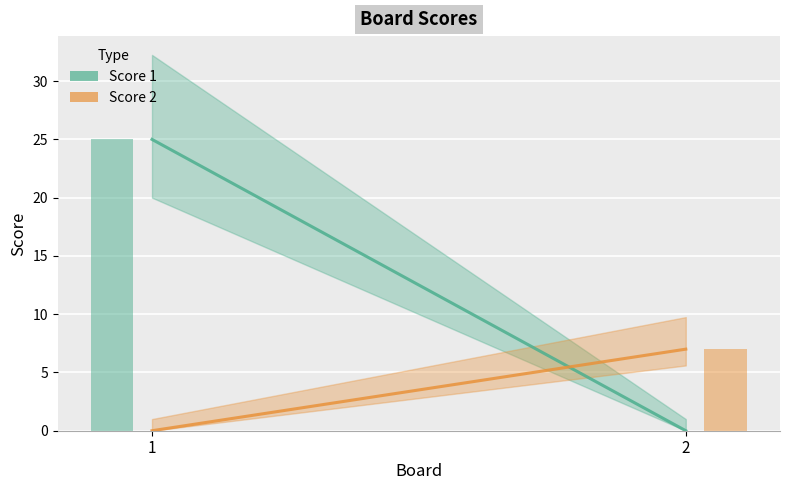

What is the difference between the highest and lowest values at 2?

7